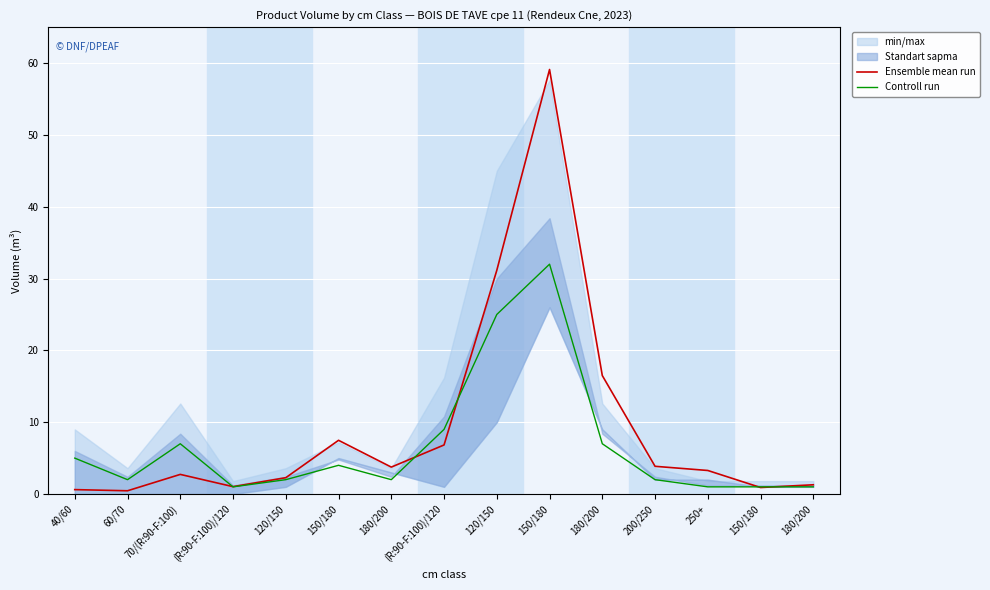

Reading right to left, what are all the values shown in this chart?

Ensemble mean run: 180/200=1.3	150/180=0.9	250+=3.3	200/250=3.9	180/200=16.5	150/180=59.1	120/150=31.1	(R:90-F:100)/120=6.8	180/200=3.7	150/180=7.5	120/150=2.3	(R:90-F:100)/120=1.0	70/(R:90-F:100)=2.7	60/70=0.5	40/60=0.6
Controll run: 180/200=1.0	150/180=1.0	250+=1.0	200/250=2.0	180/200=7.0	150/180=32.0	120/150=25.0	(R:90-F:100)/120=9.0	180/200=2.0	150/180=4.0	120/150=2.0	(R:90-F:100)/120=1.0	70/(R:90-F:100)=7.0	60/70=2.0	40/60=5.0